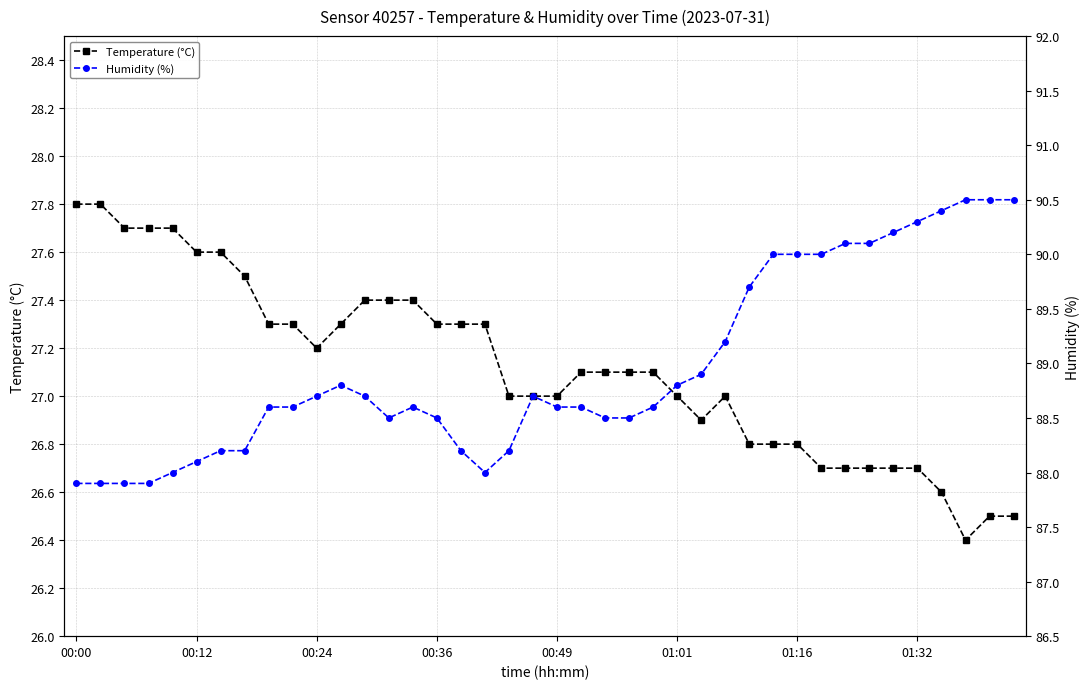

True or false: Humidity (%) and Temperature (°C) cross at least once.

False